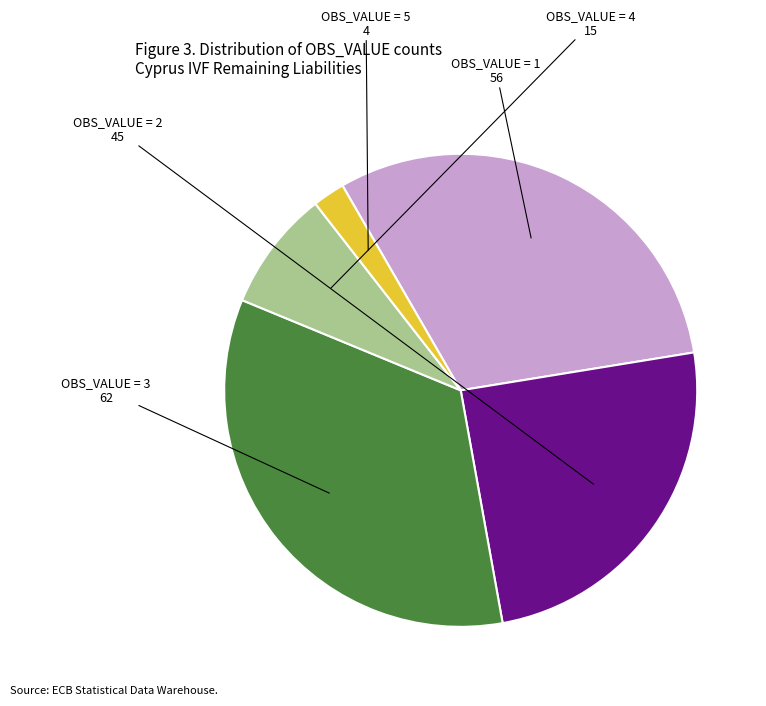

Does any single category account for the majority?

No